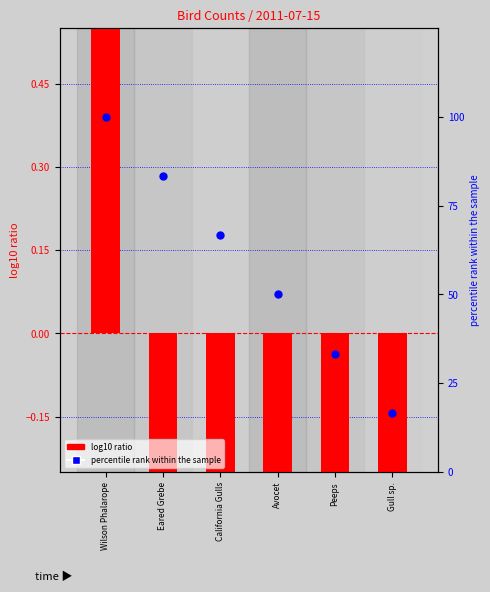

Which series reaches the maximum Y coordinate?

percentile rank within the sample